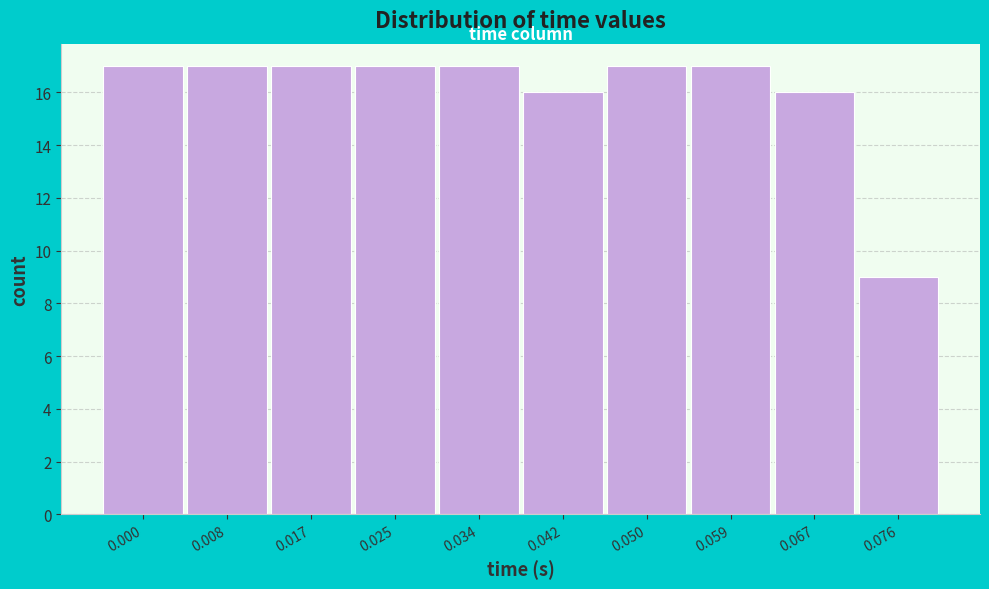

Reading left to right, what are all the values shown in this chart?

17	17	17	17	17	16	17	17	16	9